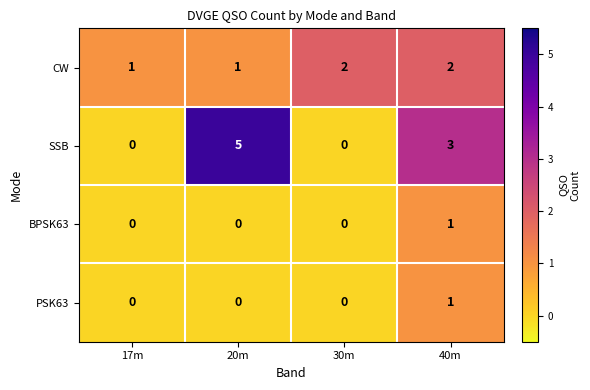

What is the total value across all series at 40m?

7